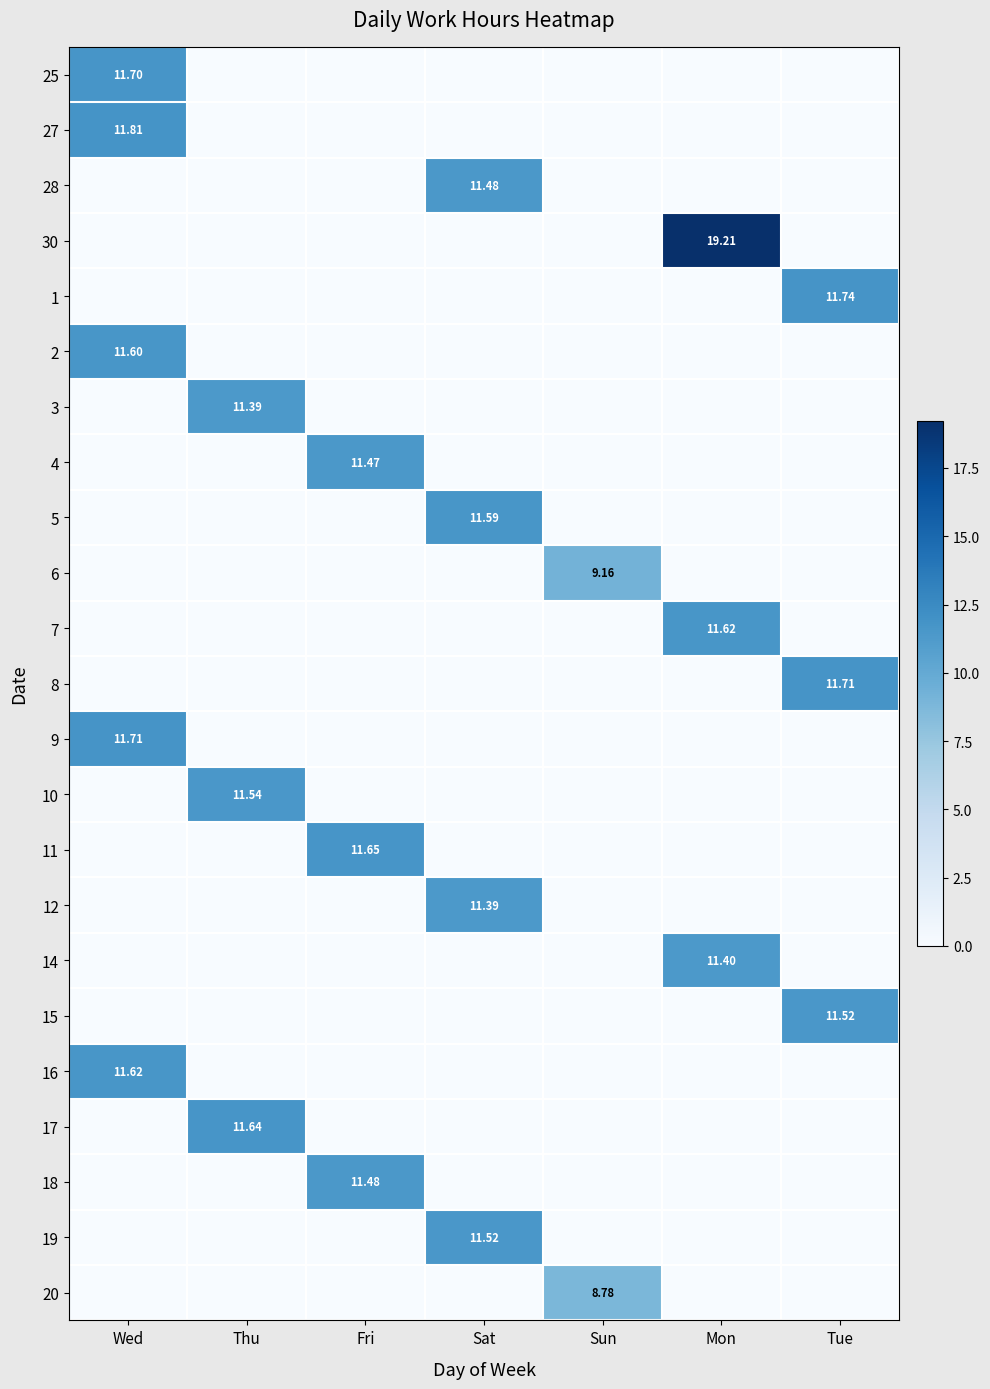

List the series in order of their peak value, highest first.

30, 27, 1, 8, 9, 25, 11, 17, 7, 16, 2, 5, 10, 15, 19, 28, 18, 4, 14, 3, 12, 6, 20